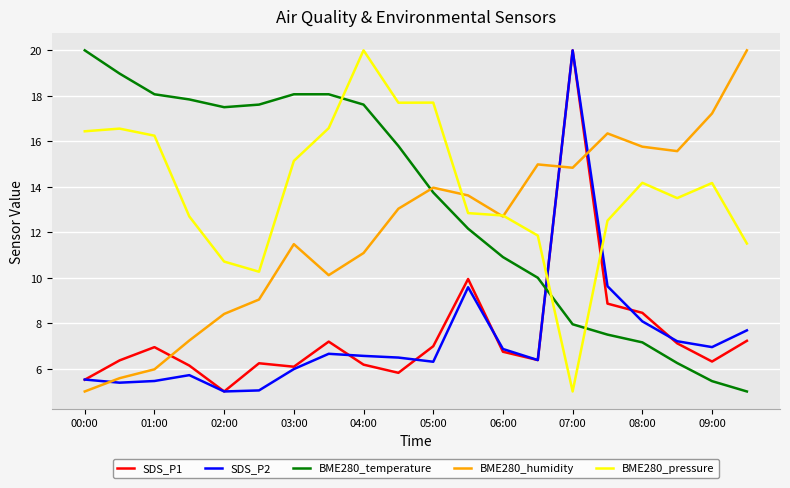

Which series ends up on top after the final intersection of BME280_pressure and SDS_P1?

BME280_pressure